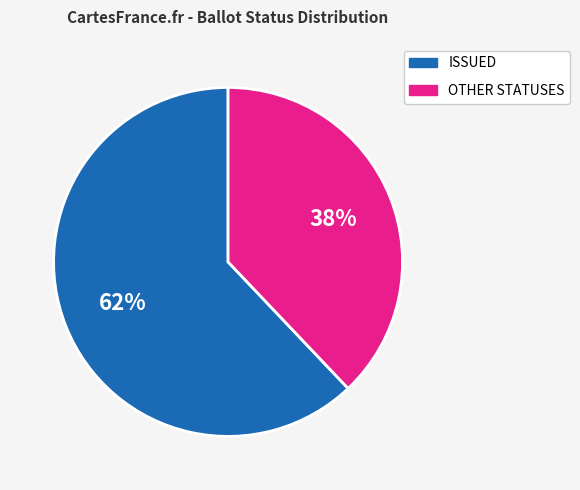

How many segments does this pie chart have?

2